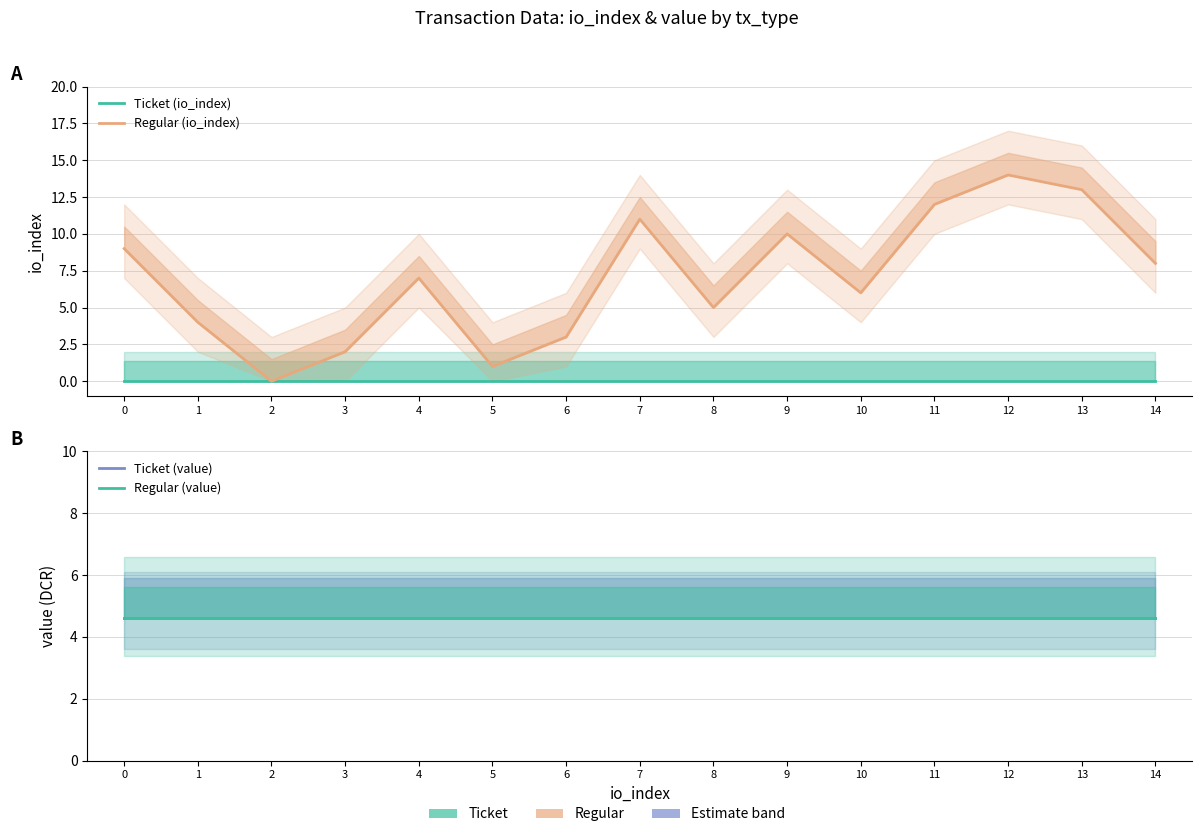

Reading left to right, what are all the values shown in this chart?

Ticket (io_index): 0.0	0.0	0.0	0.0	0.0	0.0	0.0	0.0	0.0	0.0	0.0	0.0	0.0	0.0	0.0
Regular (io_index): 9.0	4.0	0.0	2.0	7.0	1.0	3.0	11.0	5.0	10.0	6.0	12.0	14.0	13.0	8.0
Ticket (value): 4.6	4.6	4.6	4.6	4.6	4.6	4.6	4.6	4.6	4.6	4.6	4.6	4.6	4.6	4.6
Regular (value): 4.6	4.6	4.6	4.6	4.6	4.6	4.6	4.6	4.6	4.6	4.6	4.6	4.6	4.6	4.6